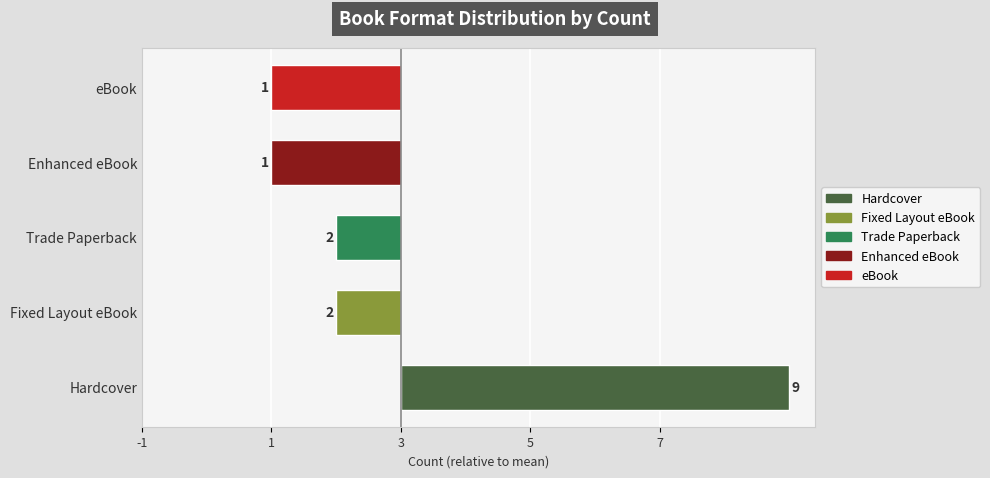

Rank the categories by value from lowest to highest.

Enhanced eBook, eBook, Fixed Layout eBook, Trade Paperback, Hardcover